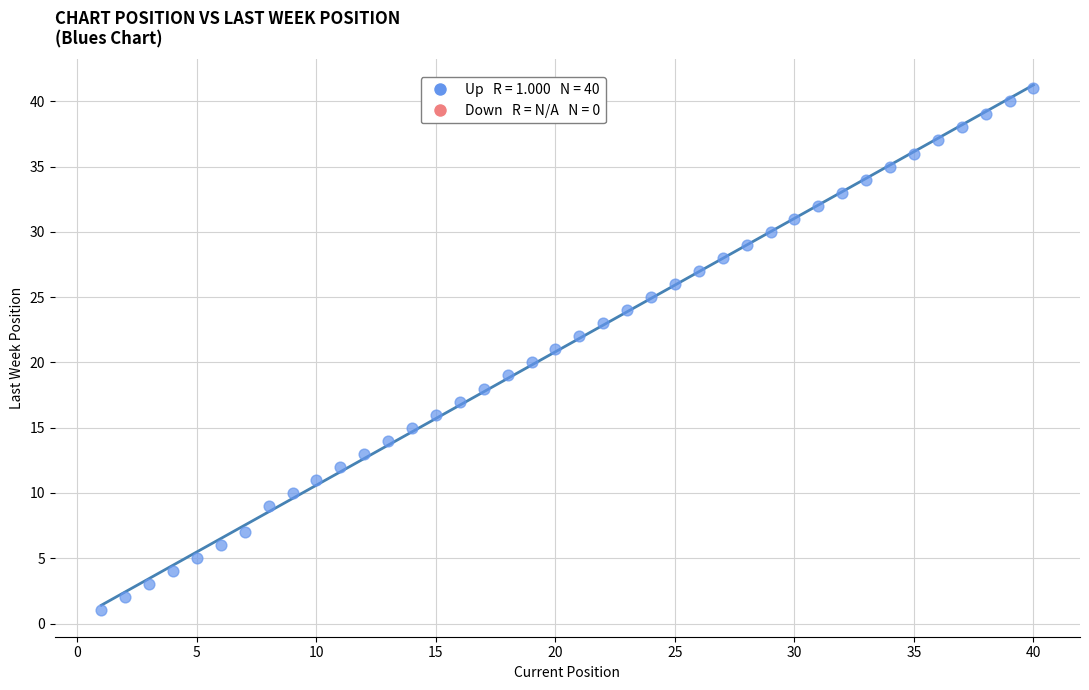

What is the range of Y values (max minus min)?

40